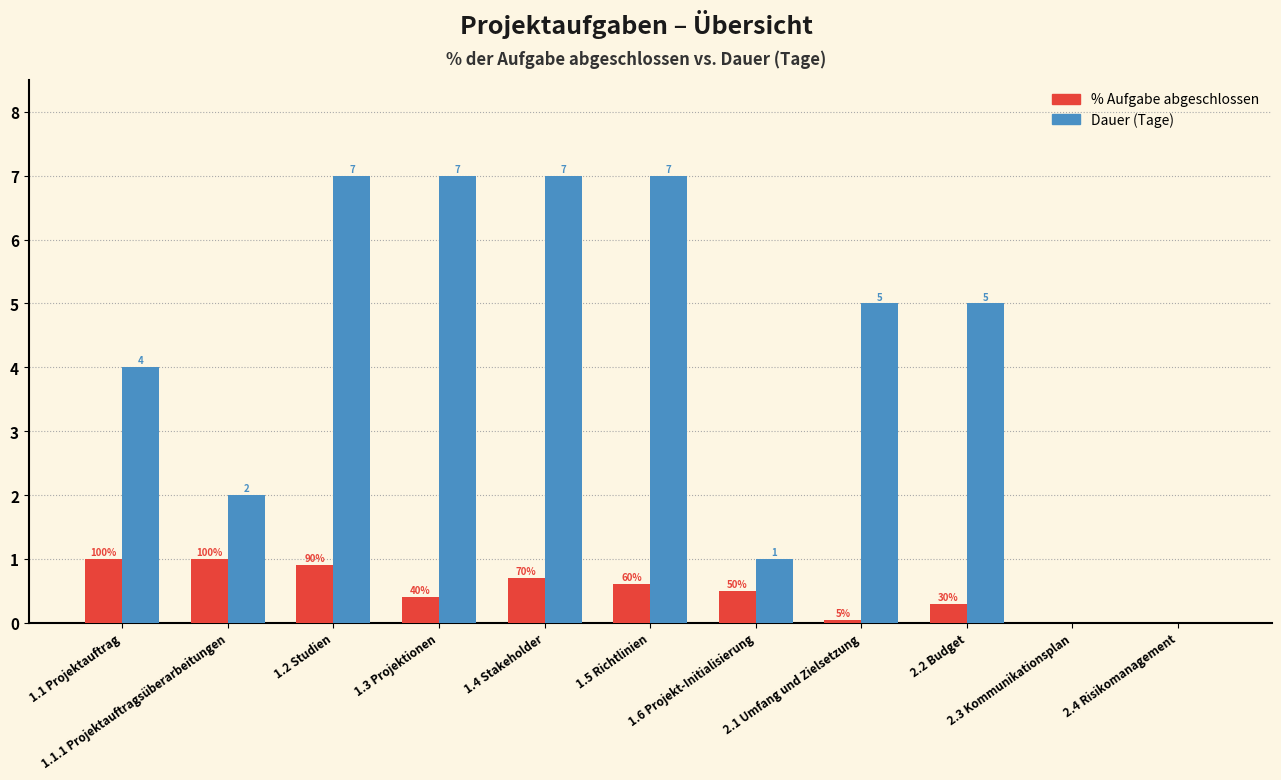

What is the maximum value shown in the chart?

7.0